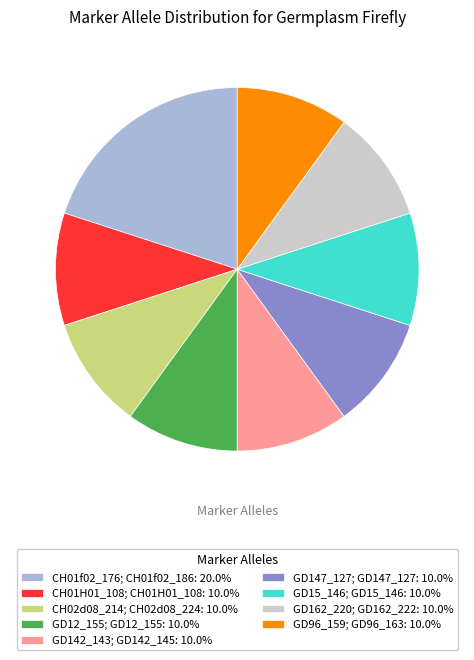

What is the largest slice in the pie chart?

CH01f02_176; CH01f02_186